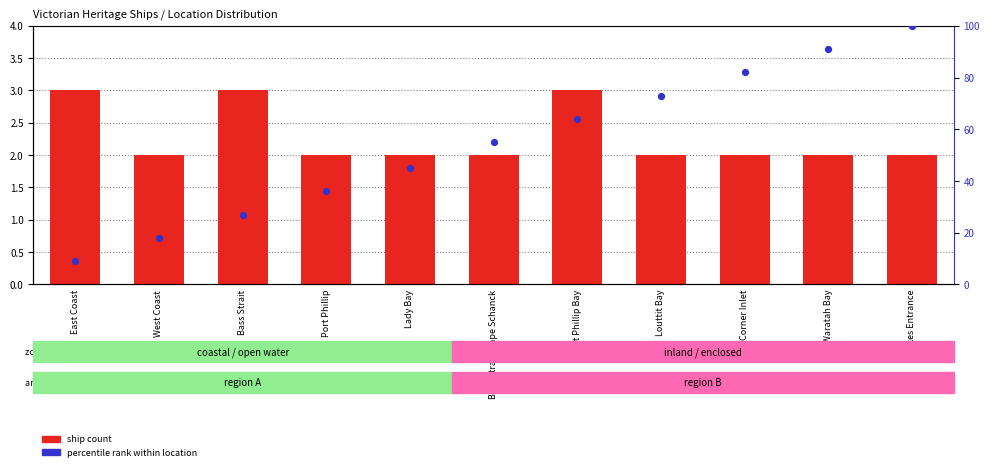

What is the total value across all series at Port Phillip?

38